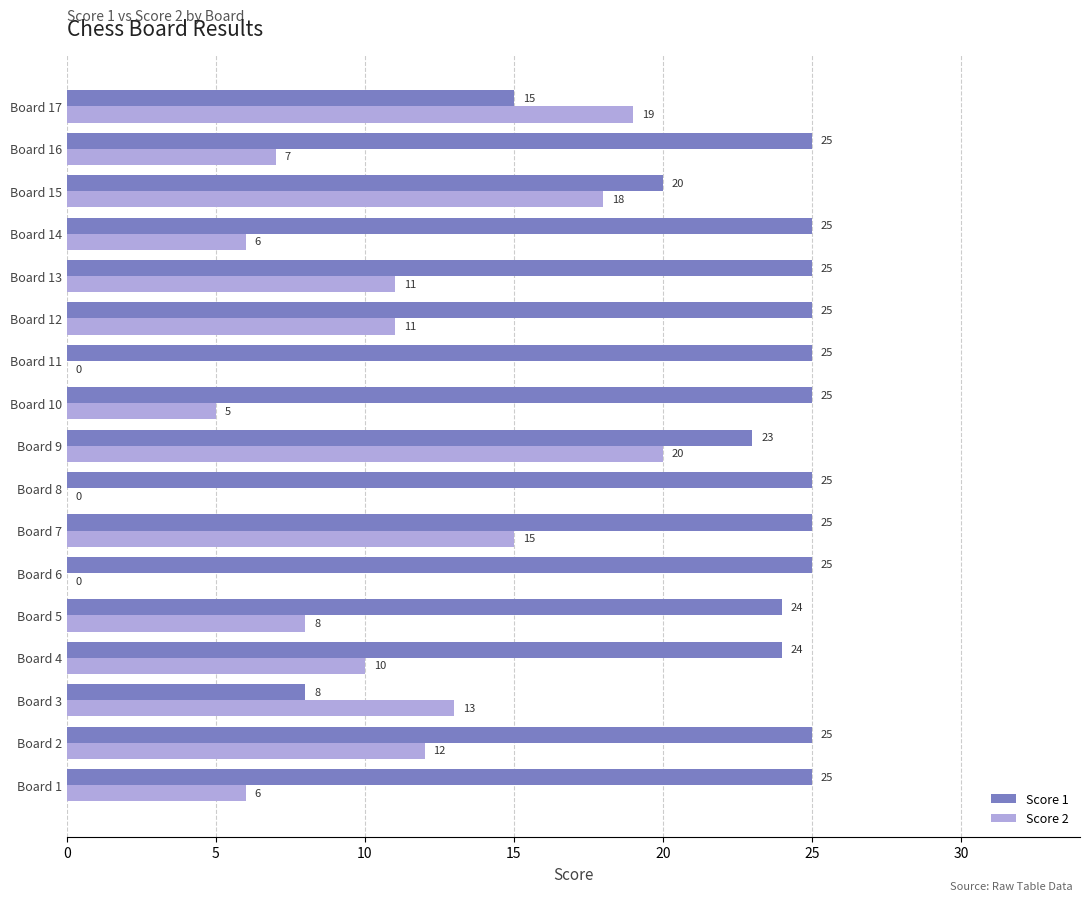

What is the total value across all series at Board 12?

36